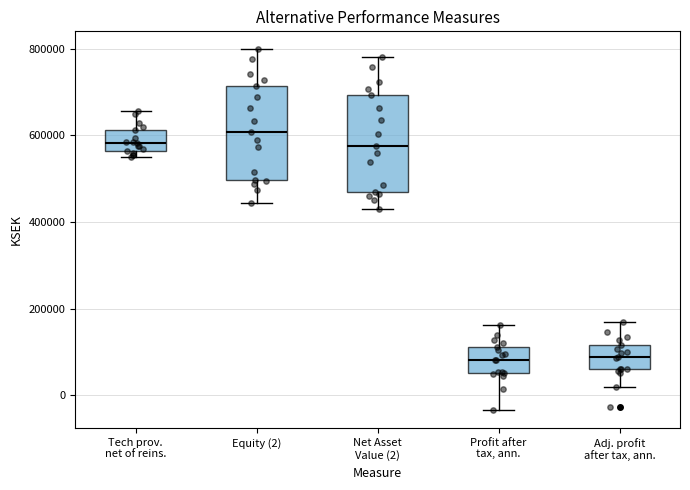

Reading left to right, transcribe this box plot: for each box, give where its median line is, the range the box spans, and where its two whiskers end, as read against the y-axis. The values are not printed on the chart, so give them approximately, as read against the axis.

Tech prov. net of reins.: median 580000, box 560000 to 620000, whiskers 540000 to 660000
Equity (2): median 600000, box 500000 to 720000, whiskers 440000 to 800000
Net Asset Value (2): median 580000, box 460000 to 700000, whiskers 440000 to 780000
Profit after tax, ann.: median 80000, box 60000 to 120000, whiskers -40000 to 160000
Adj. profit after tax, ann.: median 80000, box 60000 to 120000, whiskers 20000 to 160000